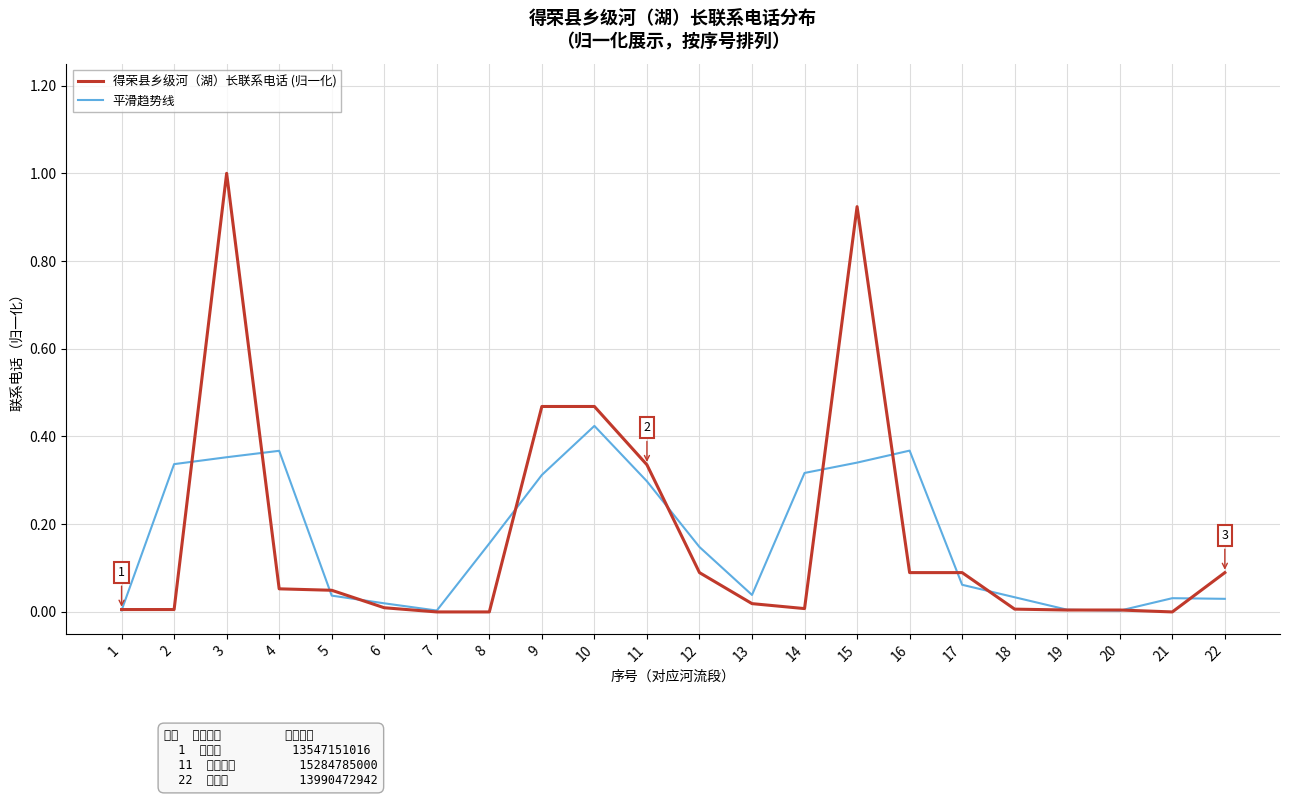

Does the chart display data point markers on the line(s)?

No